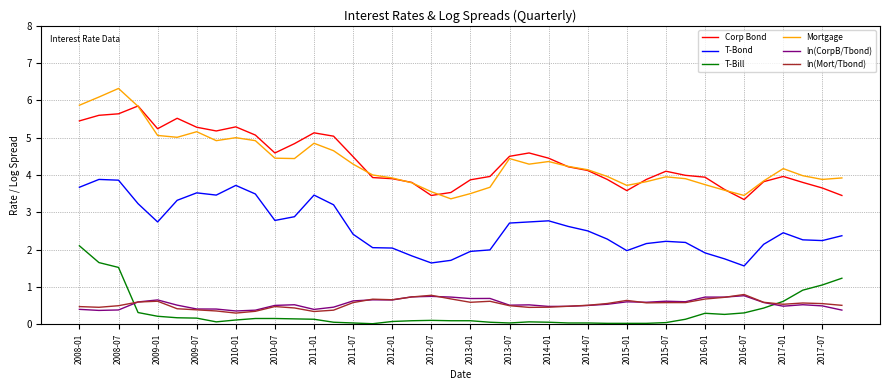

What is the greatest value displayed?

6.3